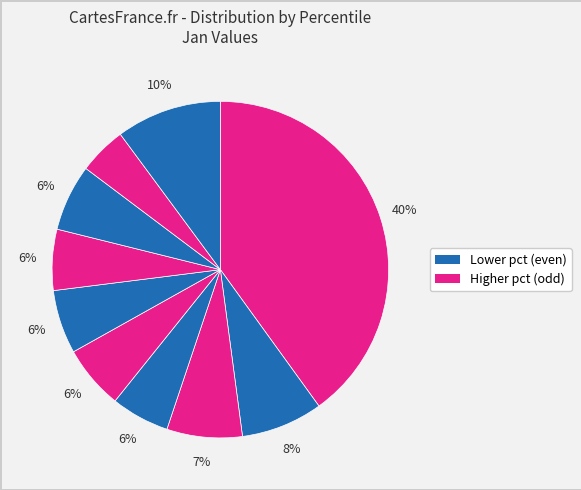

How many segments does this pie chart have?

10